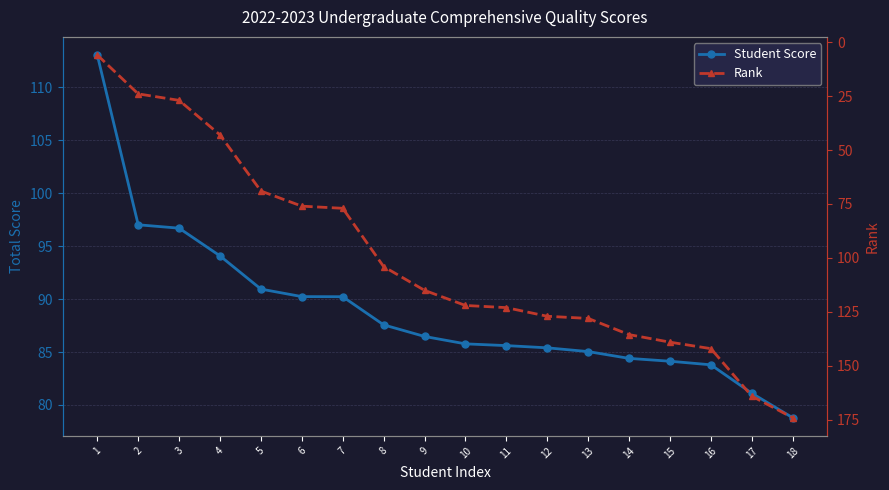

Rank the series at 12 from highest to lowest value.

Rank, Student Score